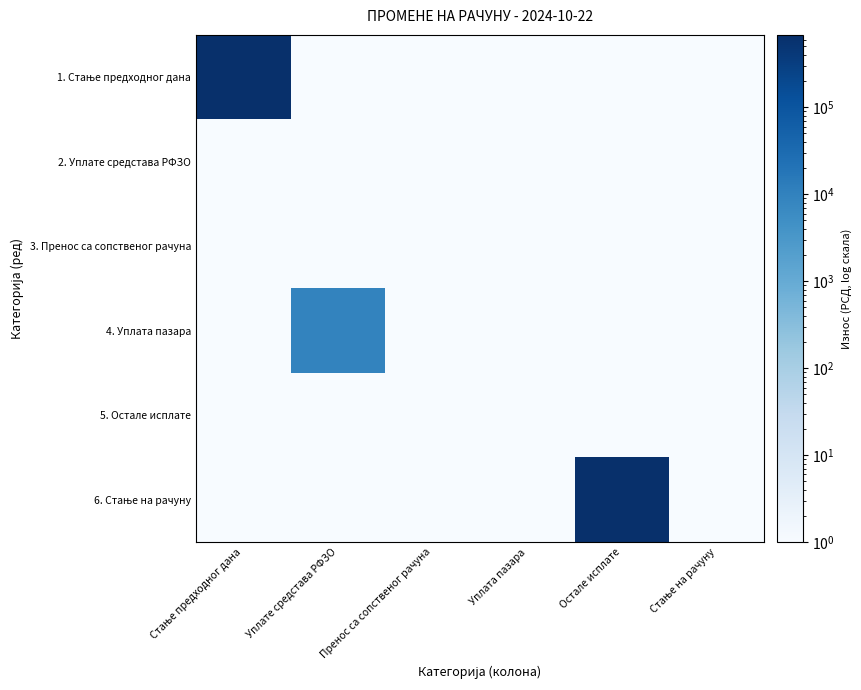

Which series has the widest spread of values?

6. Стање на рачуну